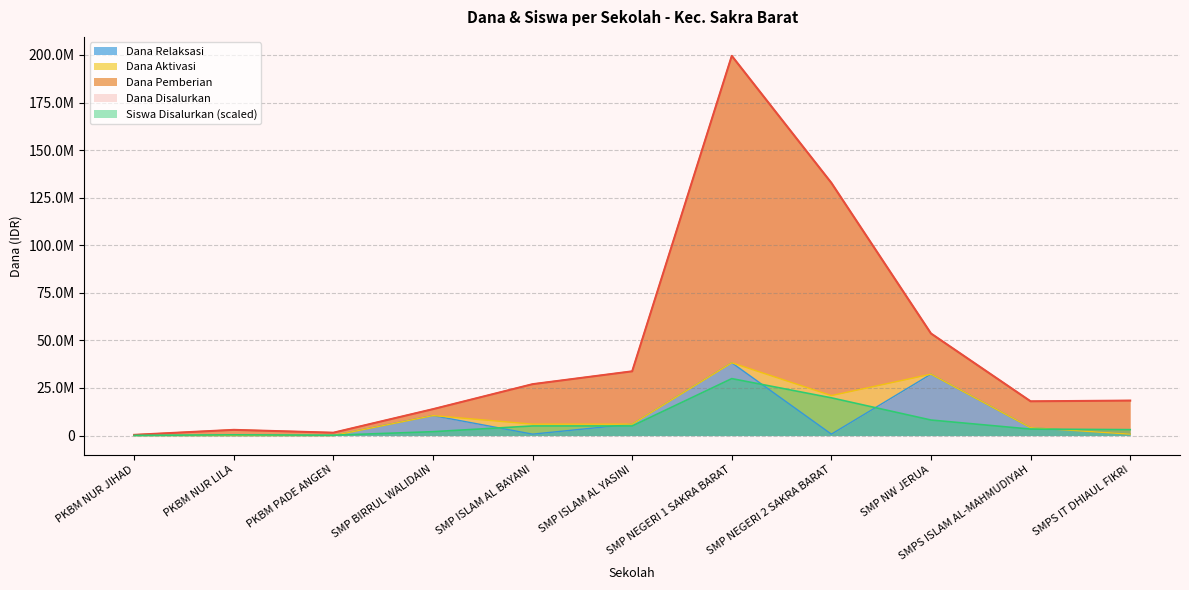

What is the sum of all Dana Pemberian values?

501750000.0